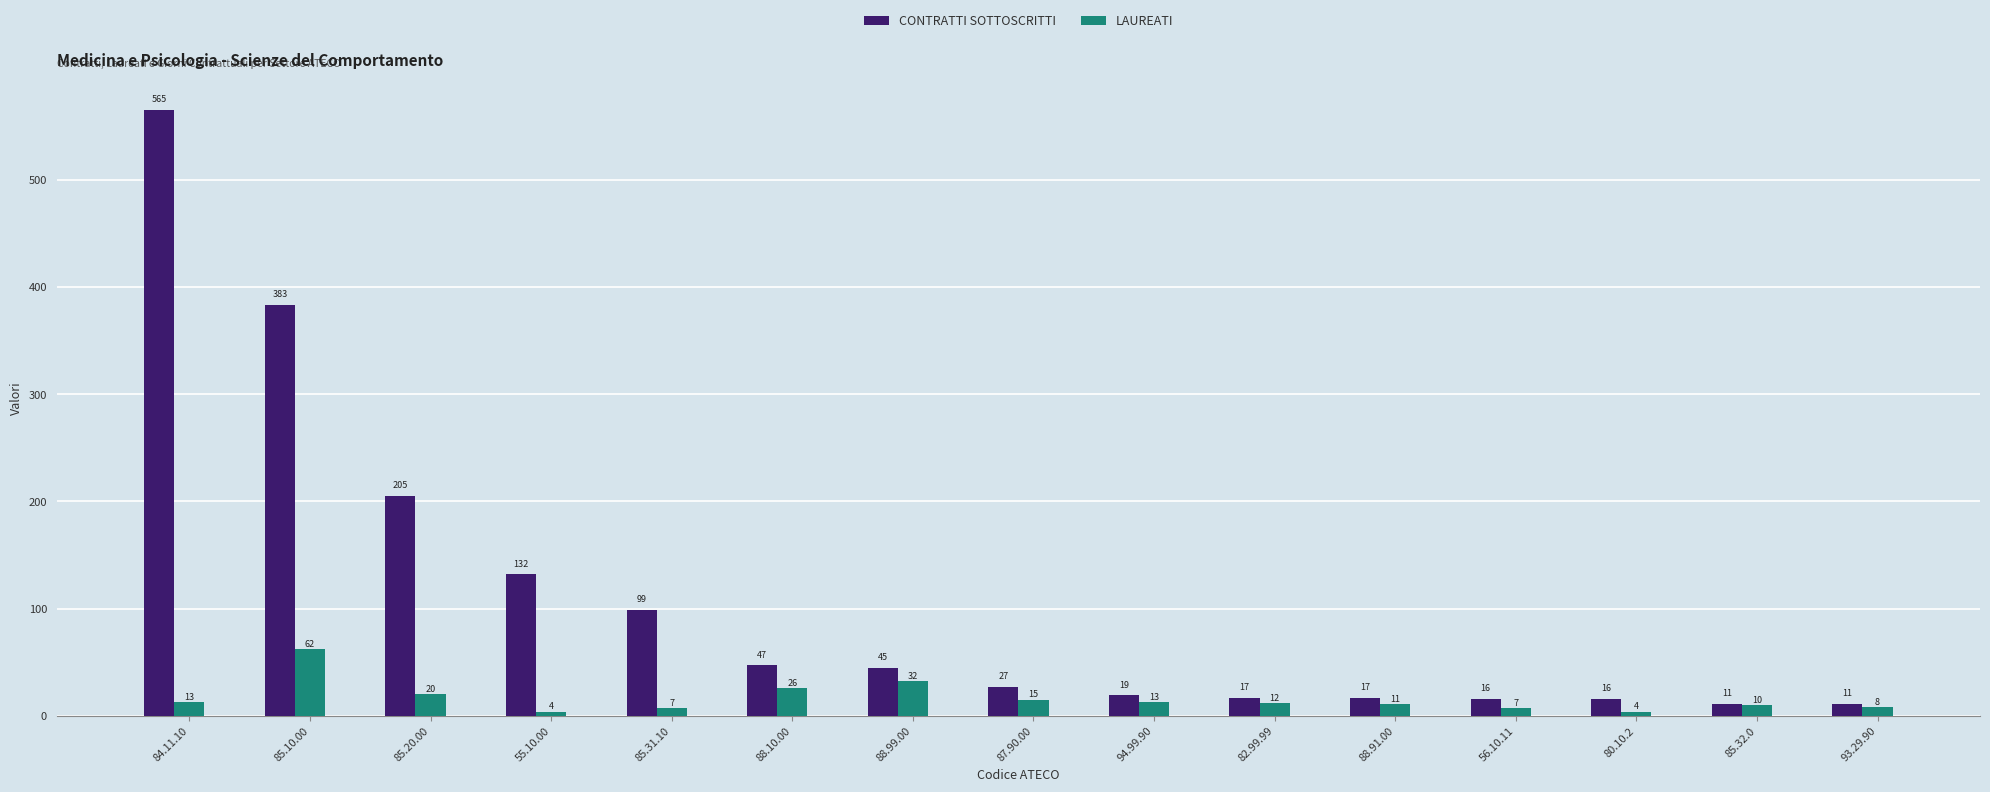

What is the label of the 6th bar from the right?

82.99.99